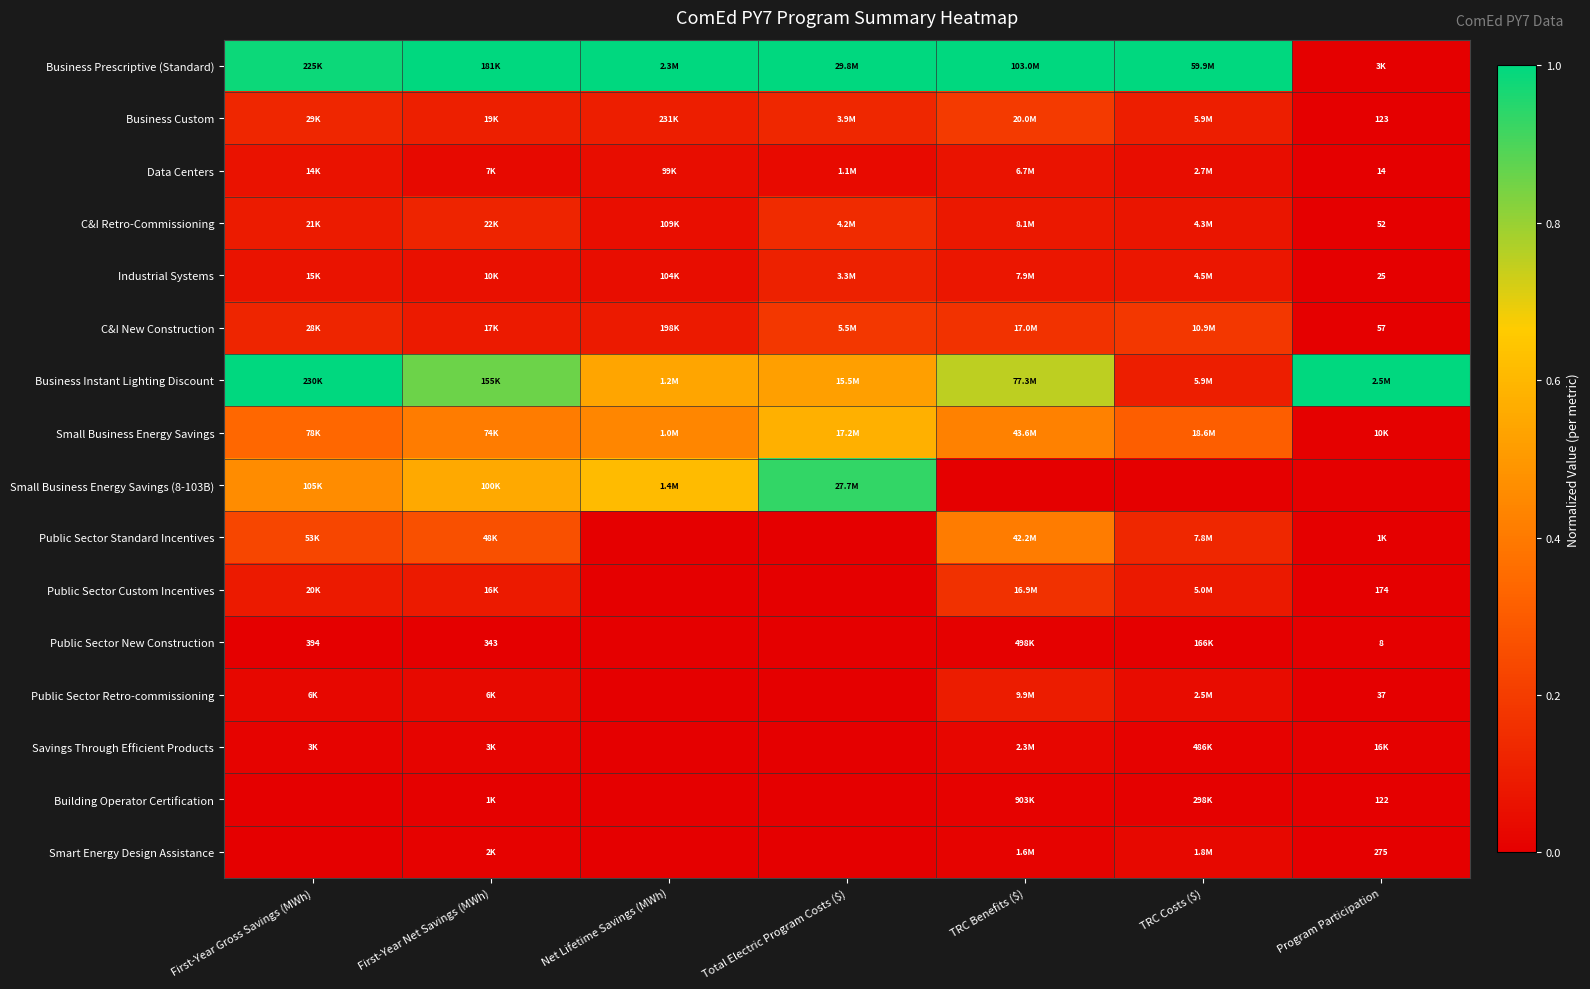

What is the difference between the highest and lowest values at First-Year Gross Savings (MWh)?

1.0